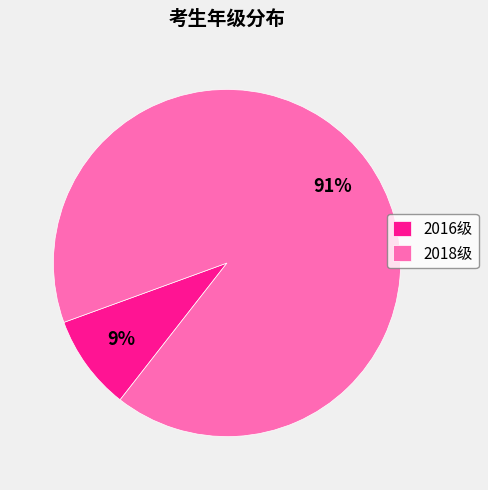

Do 2016级 and 2018级 together represent more than half of the pie?

Yes